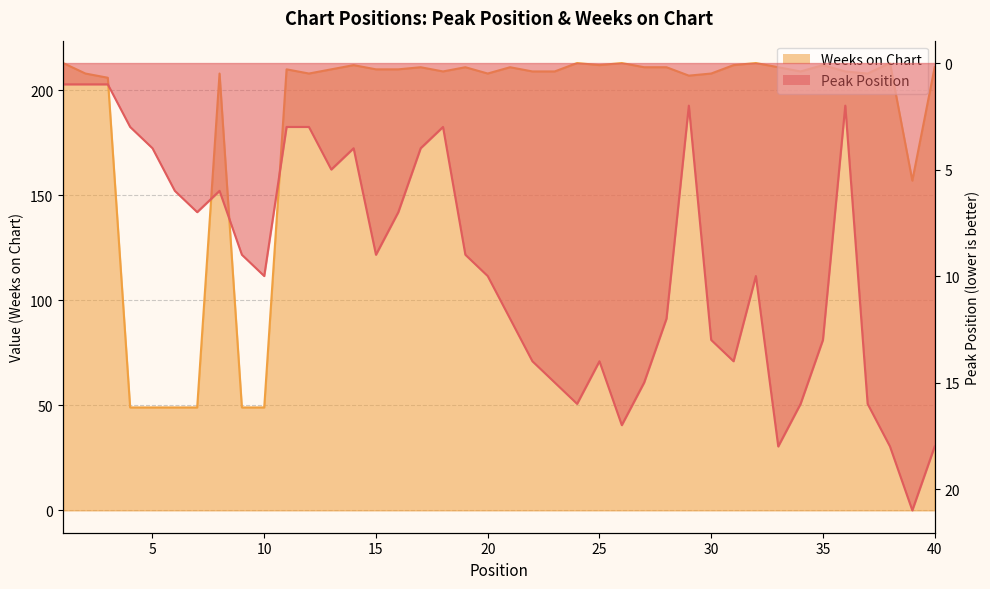

Reading right to left, what are all the values shown in this chart?

Peak Position: 18	21	18	16	2	13	16	18	10	14	13	2	12	15	17	14	16	15	14	12	10	9	3	4	7	9	4	5	3	3	10	9	6	7	6	4	3	1	1	1
Weeks on Chart: 211	157	213	208	209	212	209	211	213	212	208	207	211	211	213	212	213	209	209	211	208	211	209	211	210	210	212	210	208	210	49	49	208	49	49	49	49	206	208	213